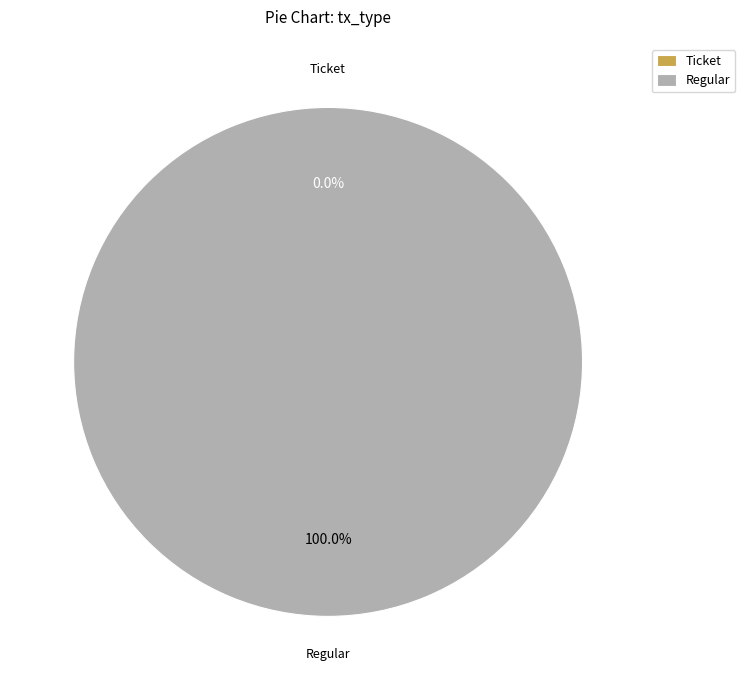

How many segments does this pie chart have?

2